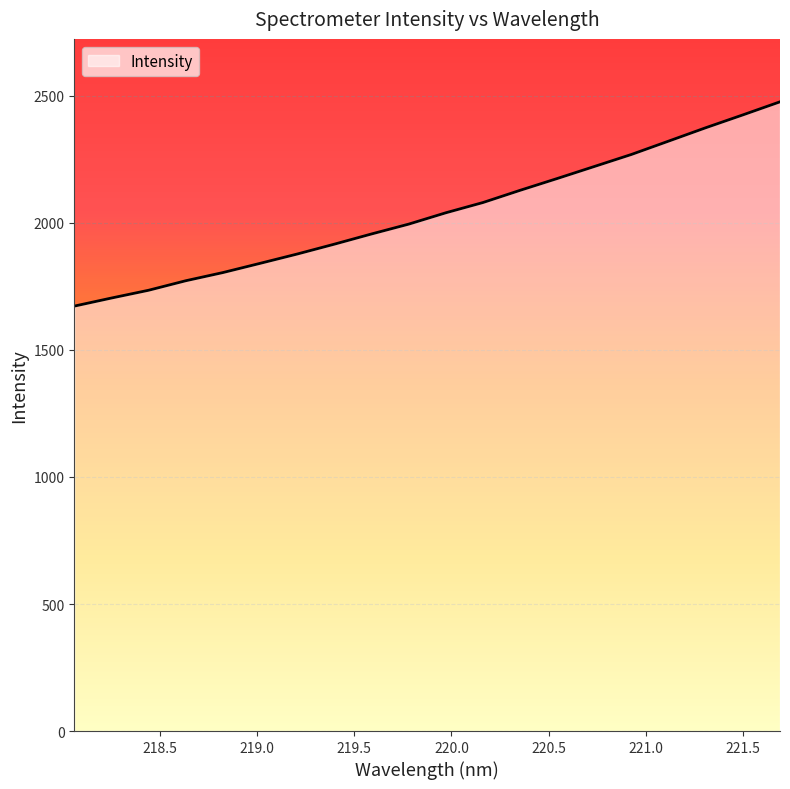

What is the greatest value displayed?

2476.6